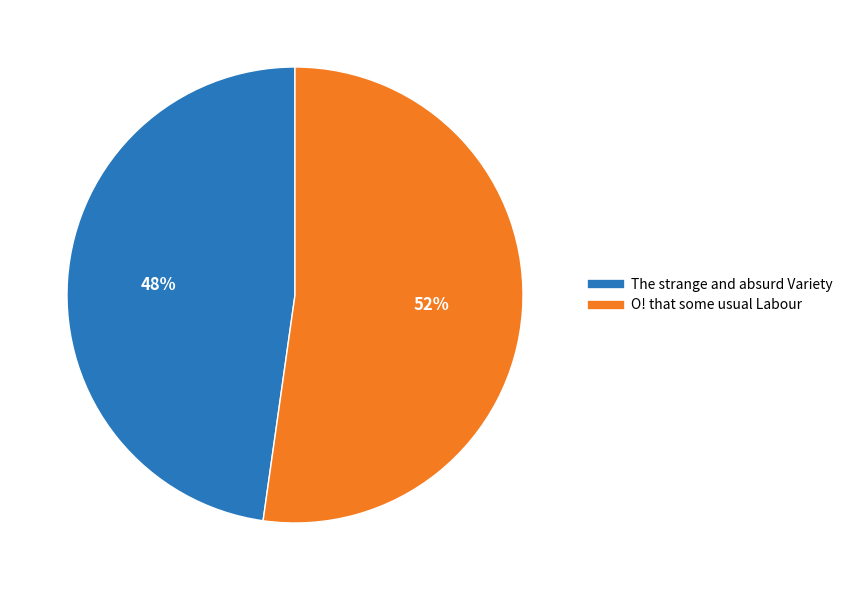

What percentage is the O! that some usual Labour slice, to the nearest percent?

52%